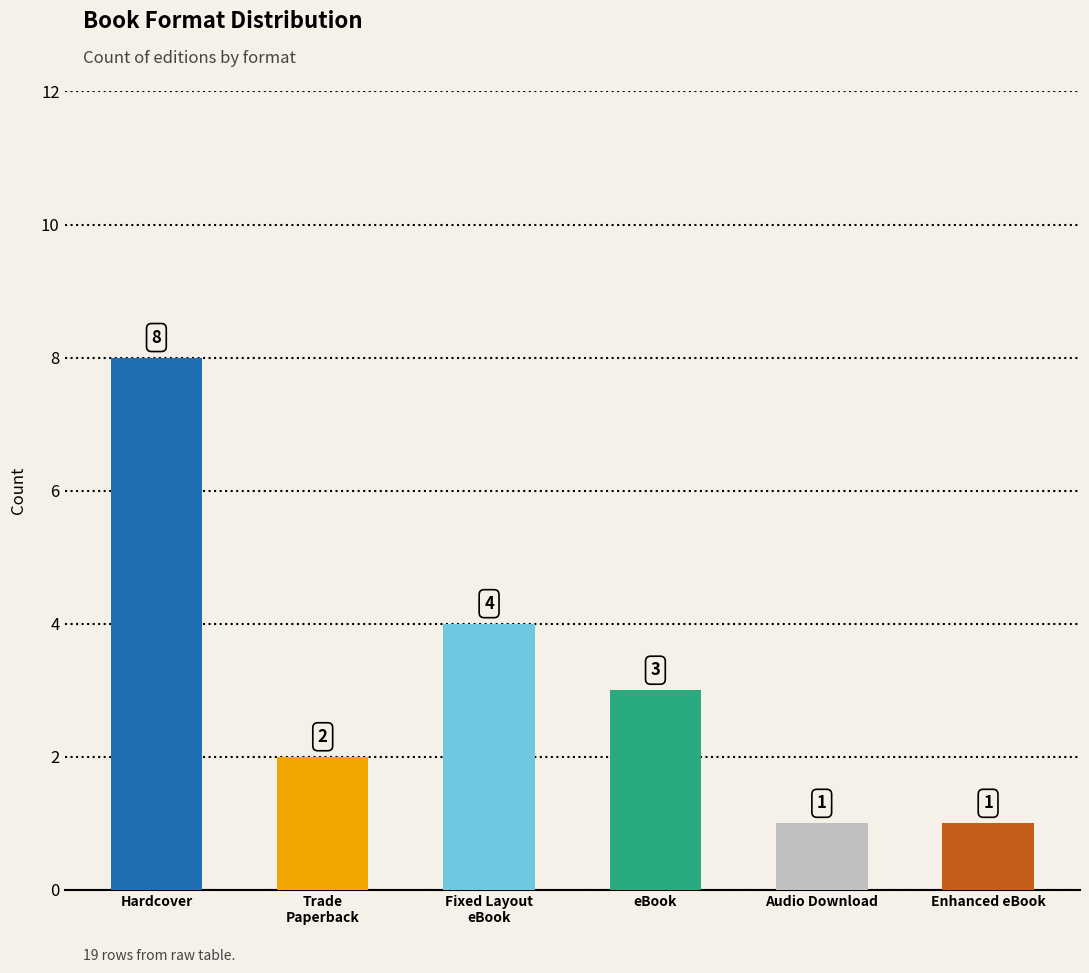

Count the values in the range 1 to 4.

5